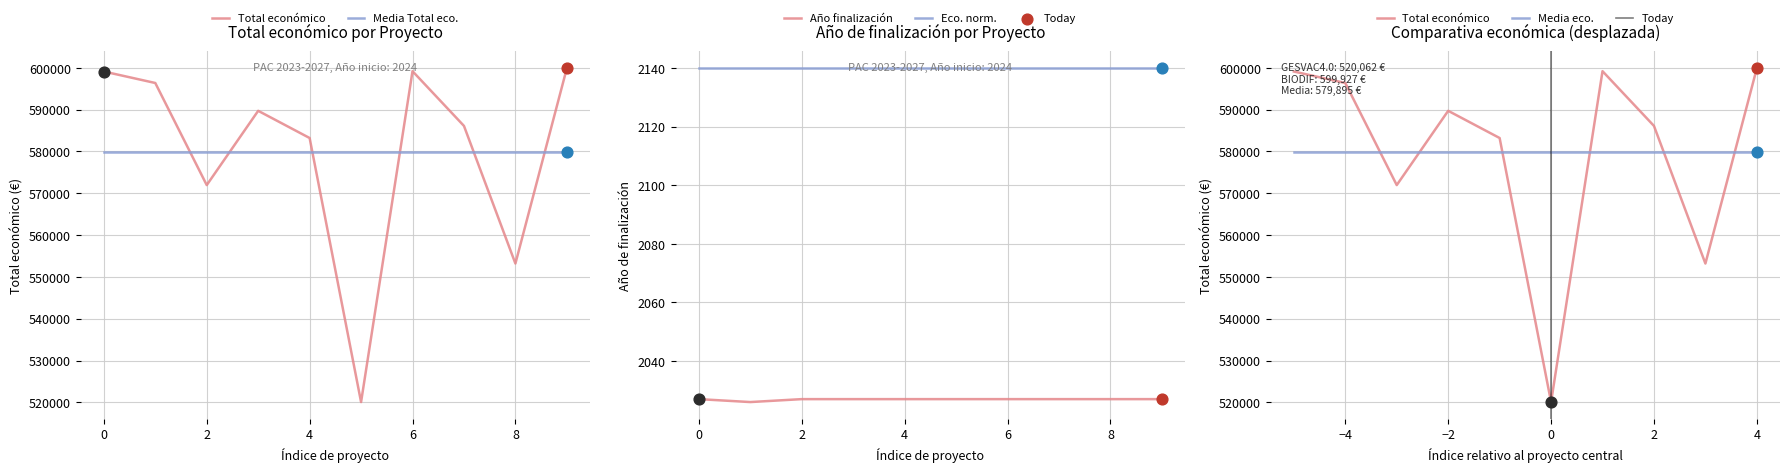

Which series contains the lowest Y value?

Año finalización